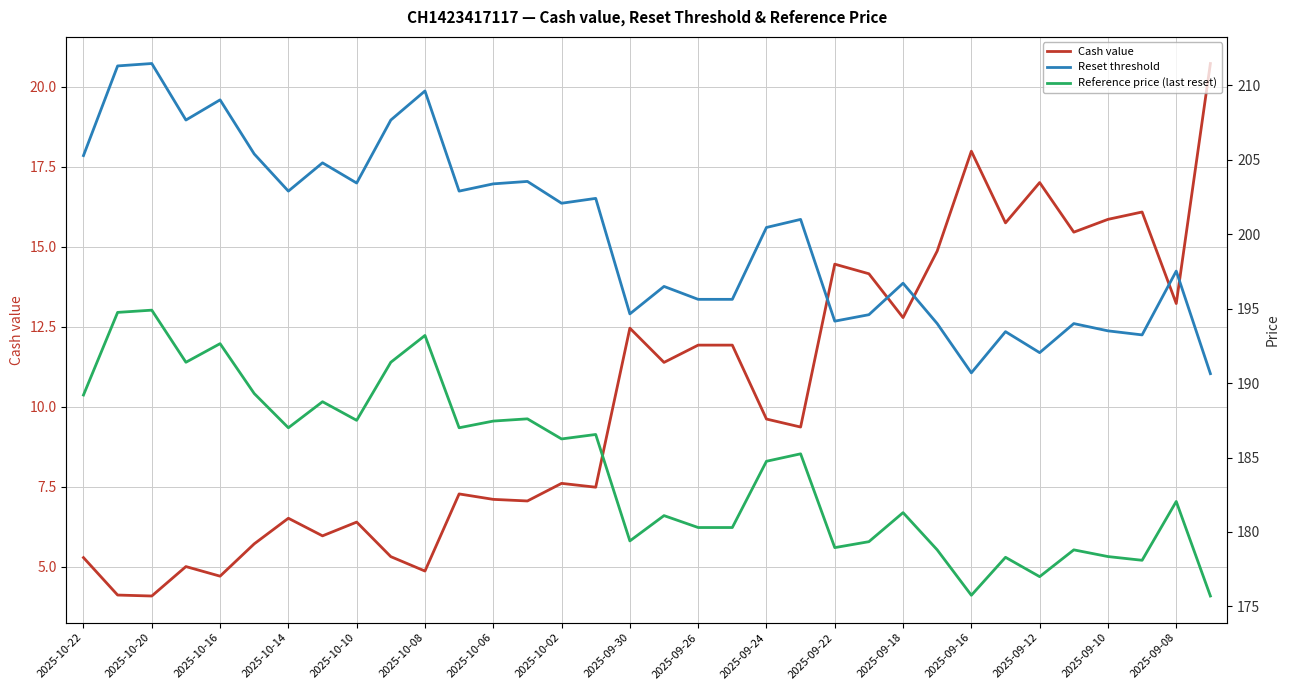

In Reference price (last reset), how many points are lower than both neighbors (excluding endpoints)?

10